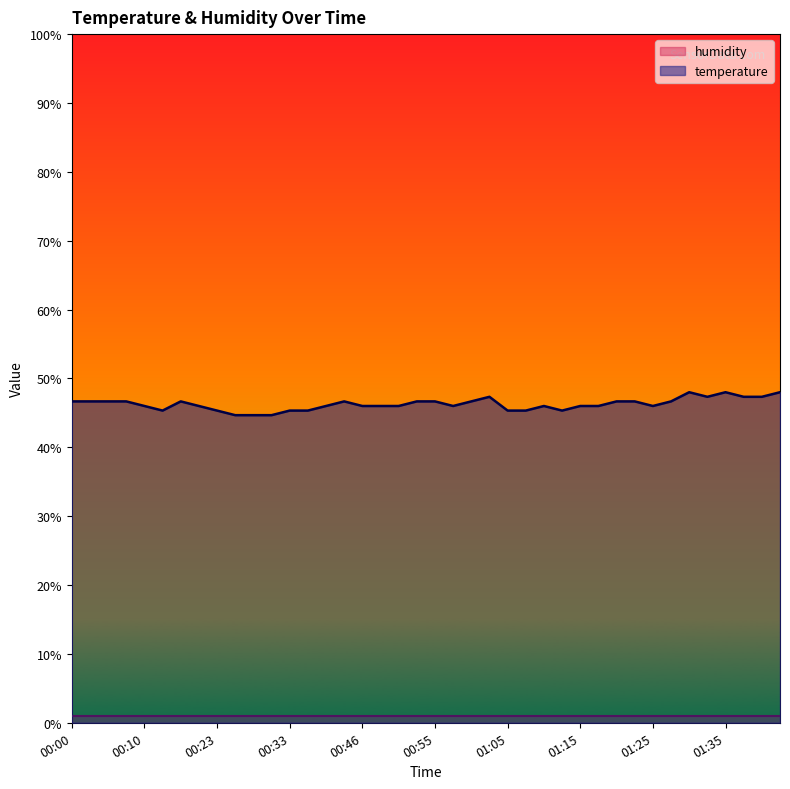

What is the sum of all values?

1850.7